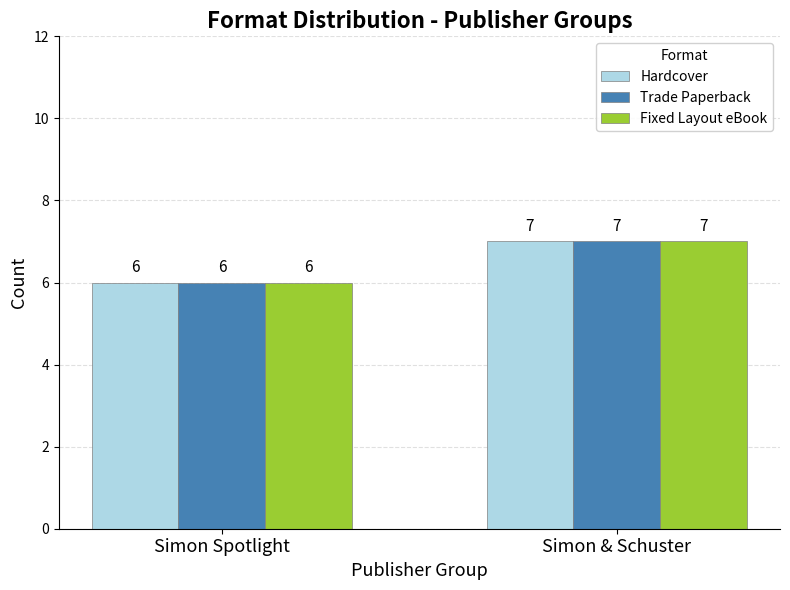

What is the difference between the Trade Paperback values at Simon Spotlight and Simon & Schuster?

1